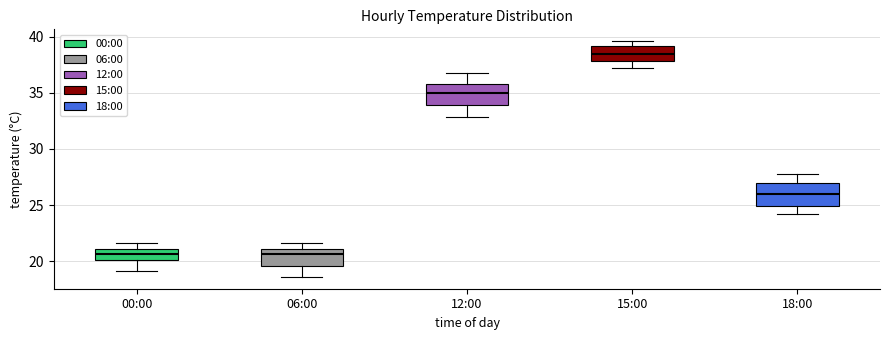

Where does the upper whisker of the box for 12:00 end on the y-axis? The values are not printed on the chart, so give them approximately, as read against the axis.

37.0